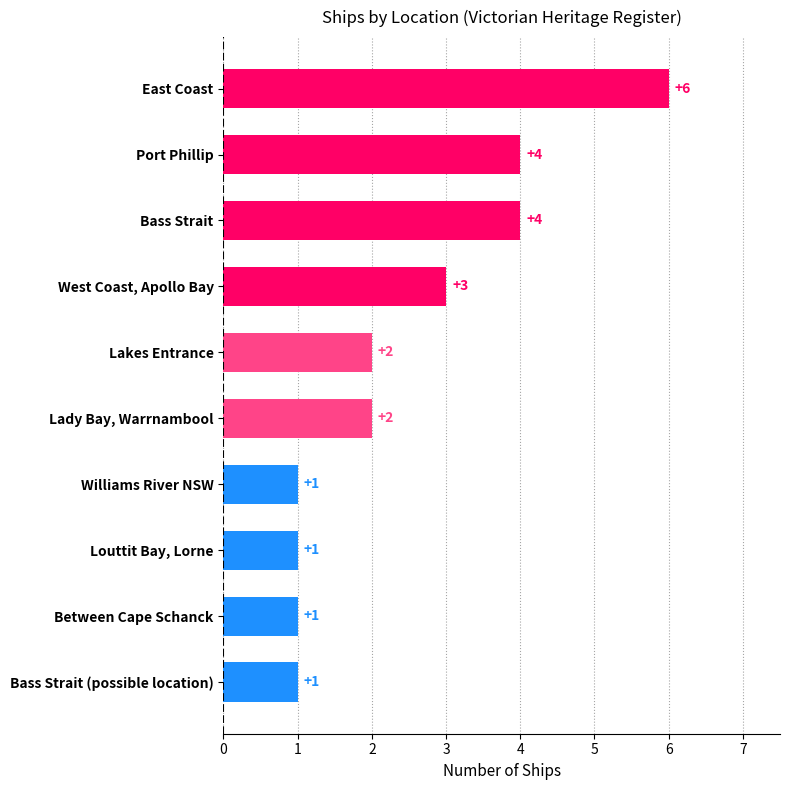

What is the ratio of the value at East Coast to the value at Bass Strait?

1.5